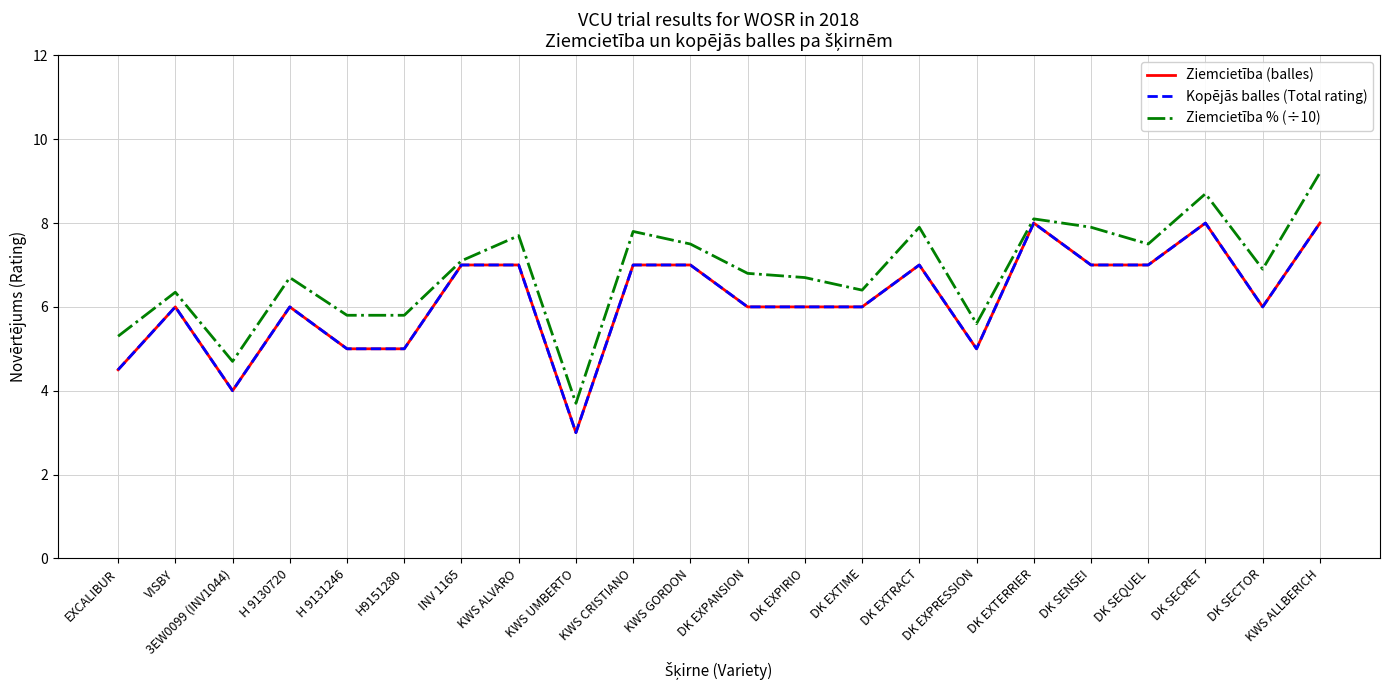

How many categories are shown in the chart?

22